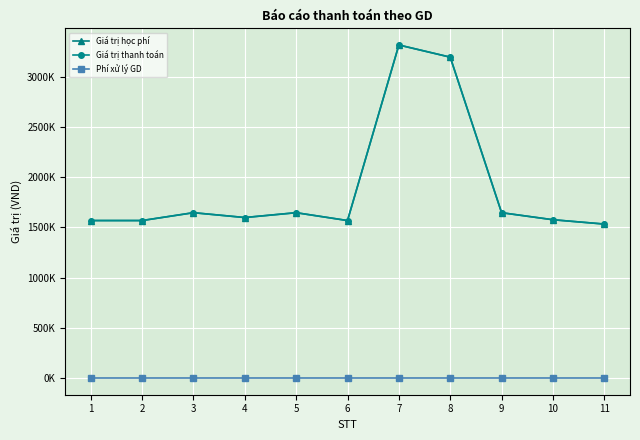

Where is the first local minimum for Giá trị thanh toán?

4